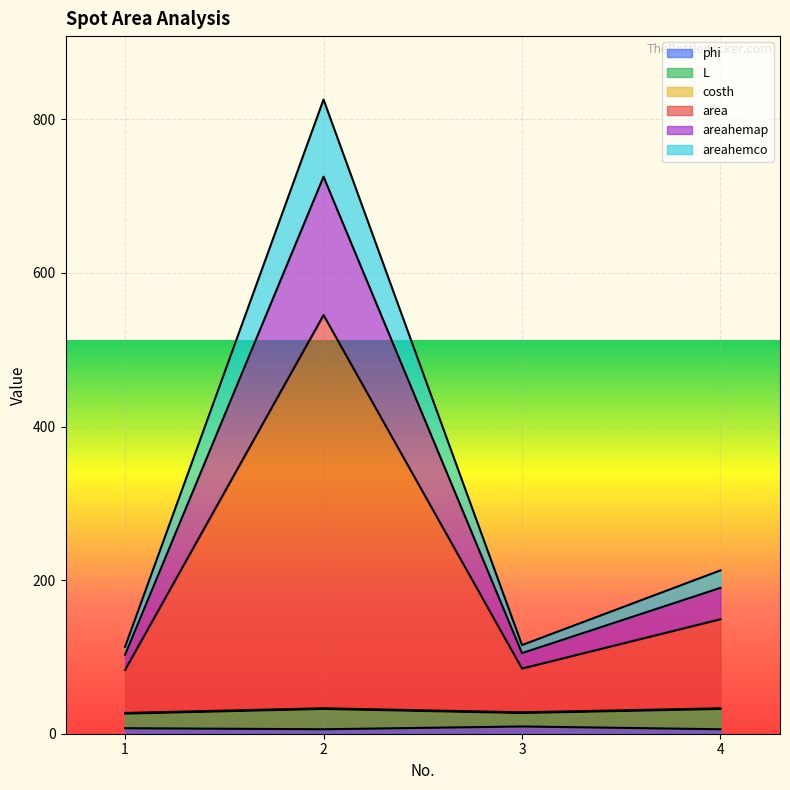

Between 1 and 2, which series saw the biggest shift?

area